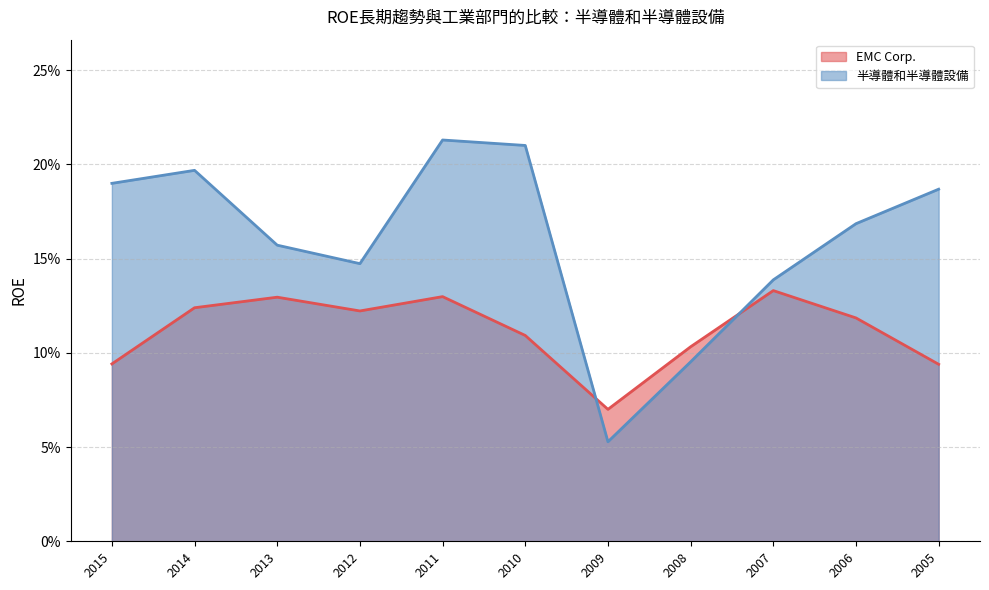

What is the difference between the maximum and minimum values in the EMC Corp. series?

0.1